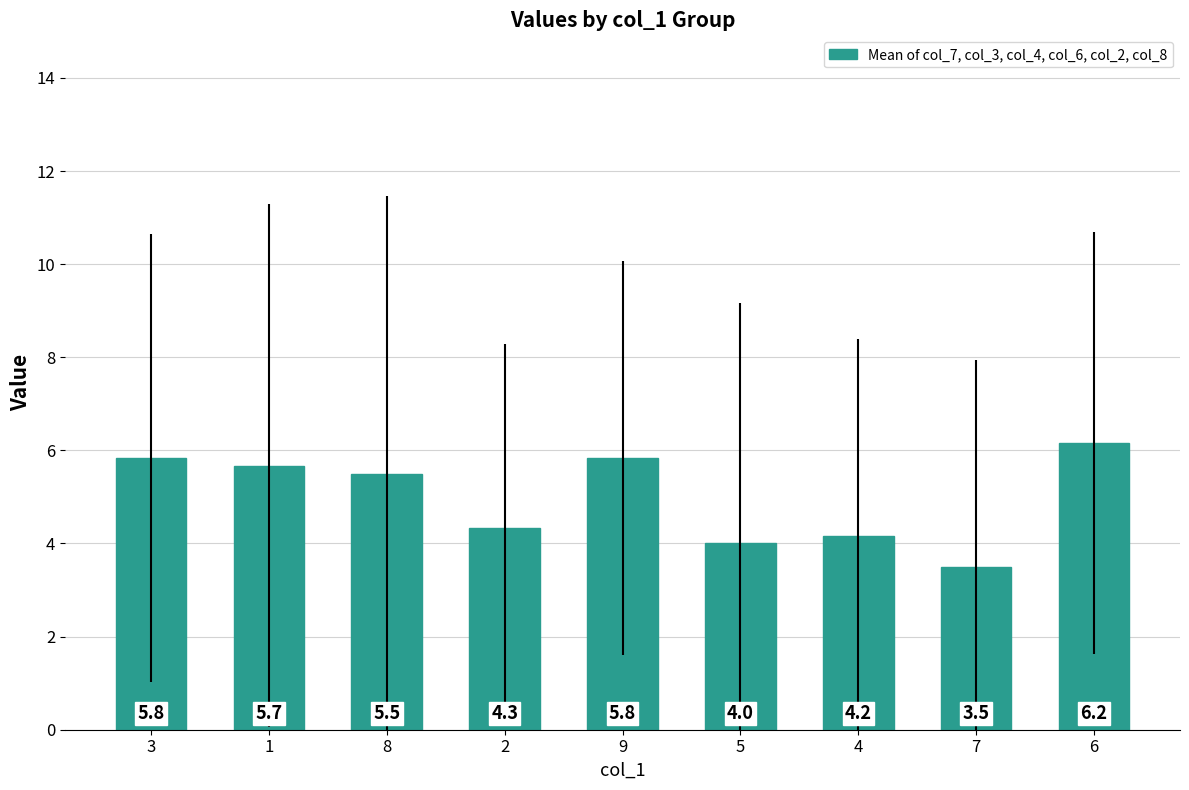

What is the difference between the maximum and minimum values?

2.7